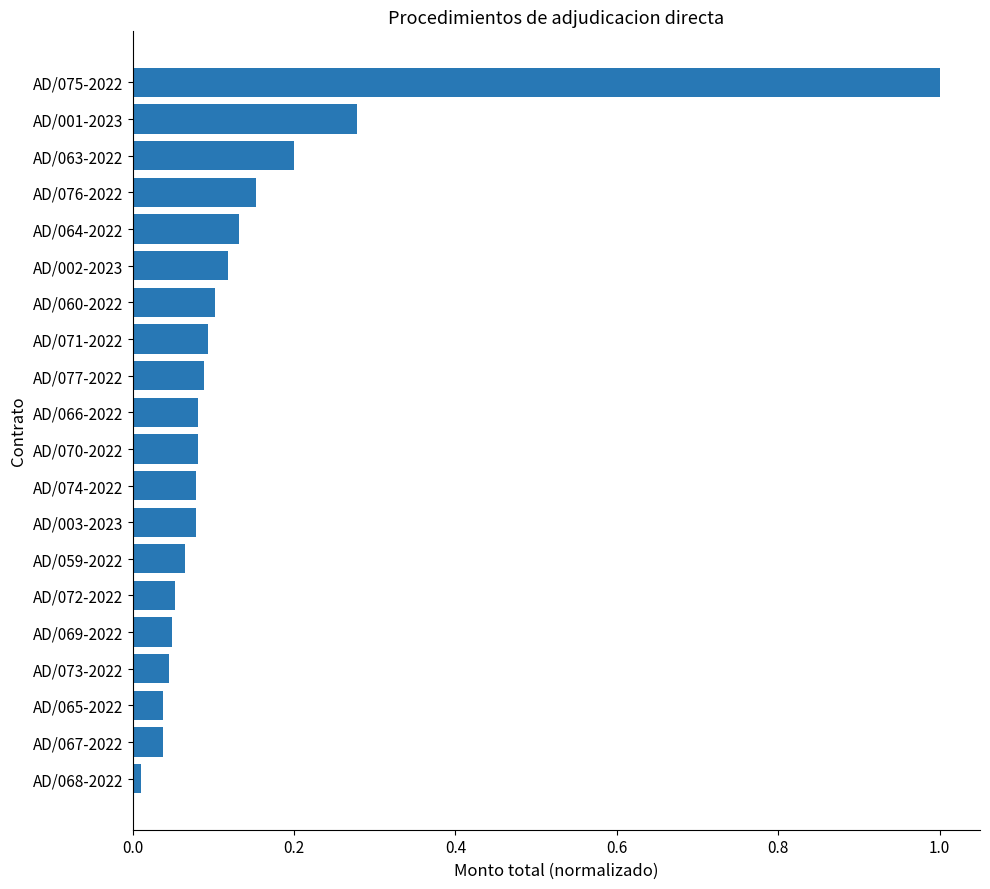

Between AD/066-2022 and AD/063-2022, which is larger?

AD/063-2022